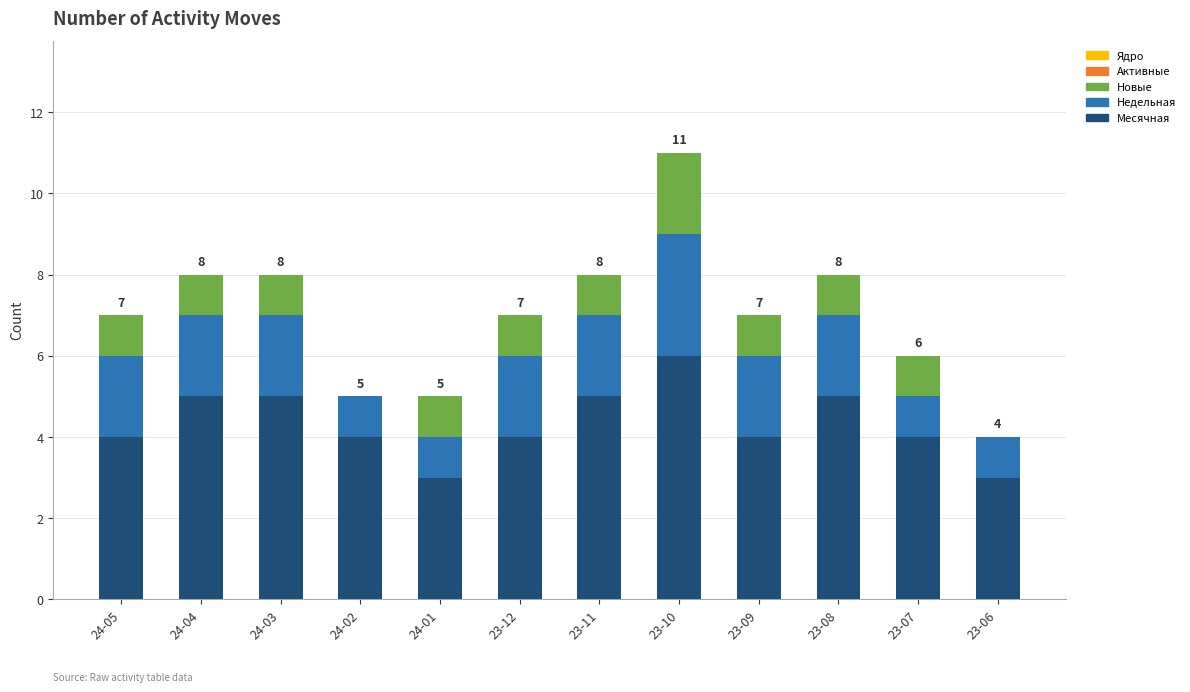

Are the bars horizontal?

No